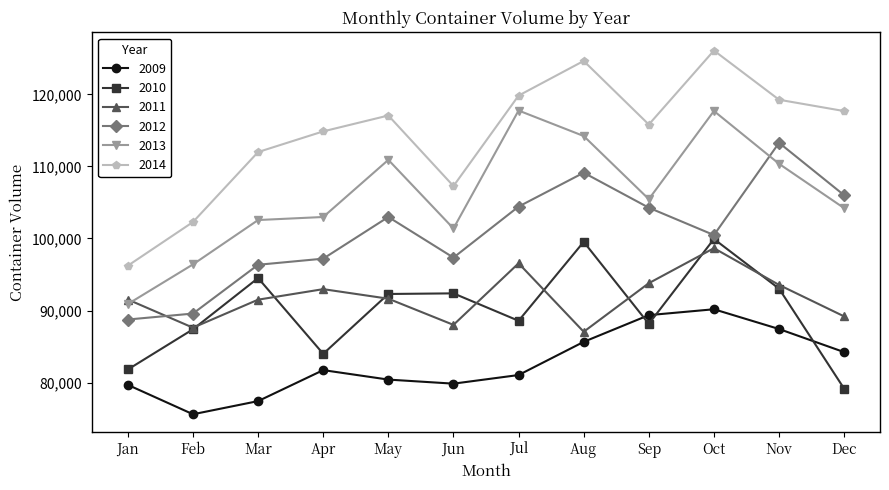

How many lines are shown in the chart?

6